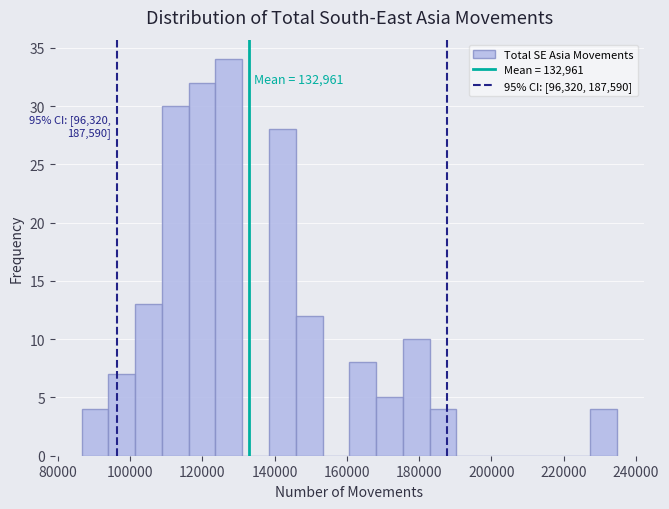

Read against the x-axis, roughly where is the centre of the tallest bar?

128000